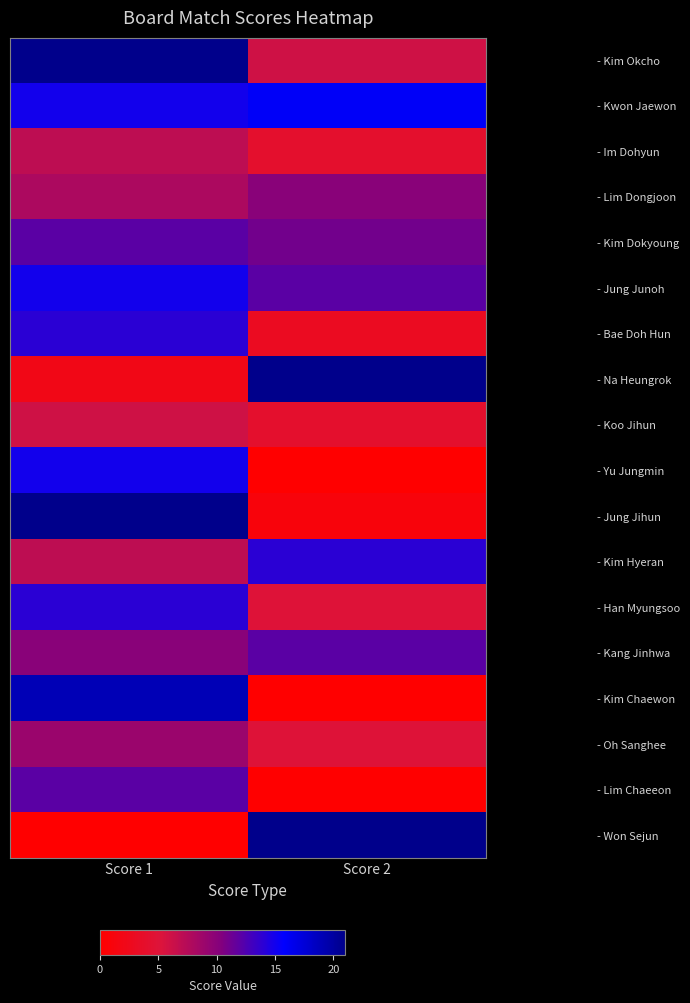

At Score 2, list the series in order from largest to smallest.

- Na Heungrok, - Won Sejun, - Kwon Jaewon, - Kim Hyeran, - Jung Junoh, - Kang Jinhwa, - Kim Dokyoung, - Lim Dongjoon, - Kim Okcho, - Han Myungsoo, - Oh Sanghee, - Im Dohyun, - Koo Jihun, - Bae Doh Hun, - Jung Jihun, - Yu Jungmin, - Kim Chaewon, - Lim Chaeeon